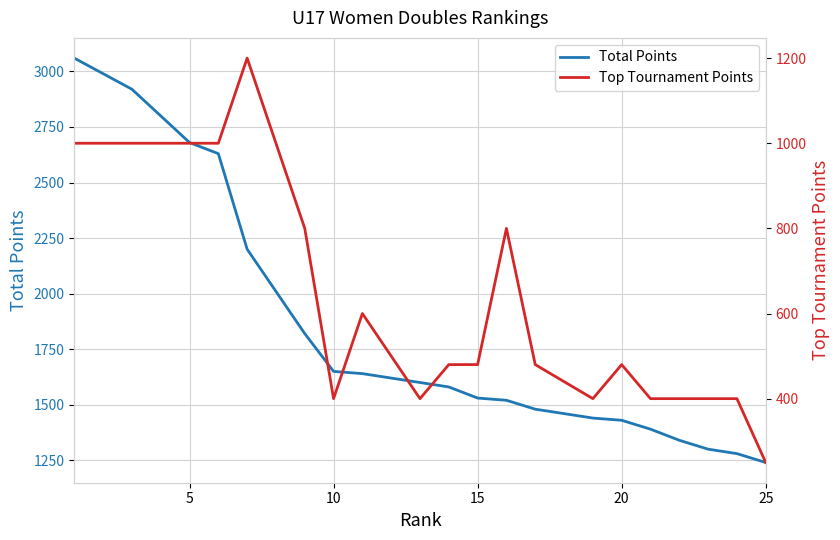

True or false: Top Tournament Points and Total Points intersect in this chart.

False